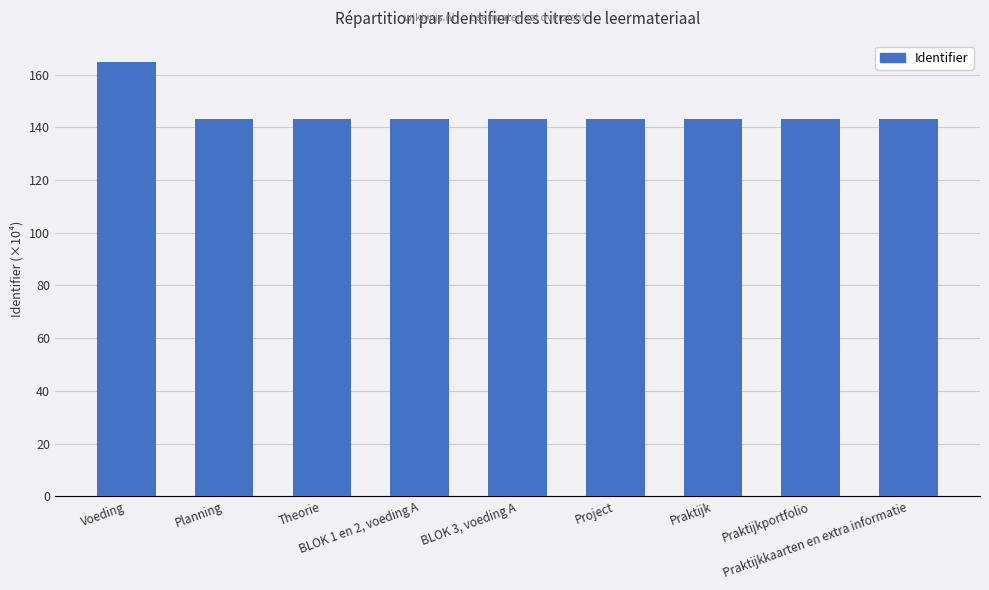

Rank the categories by value from highest to lowest.

Voeding, Praktijkkaarten en extra informatie, Praktijkportfolio, Praktijk, Project, BLOK 3, voeding A, BLOK 1 en 2, voeding A, Theorie, Planning